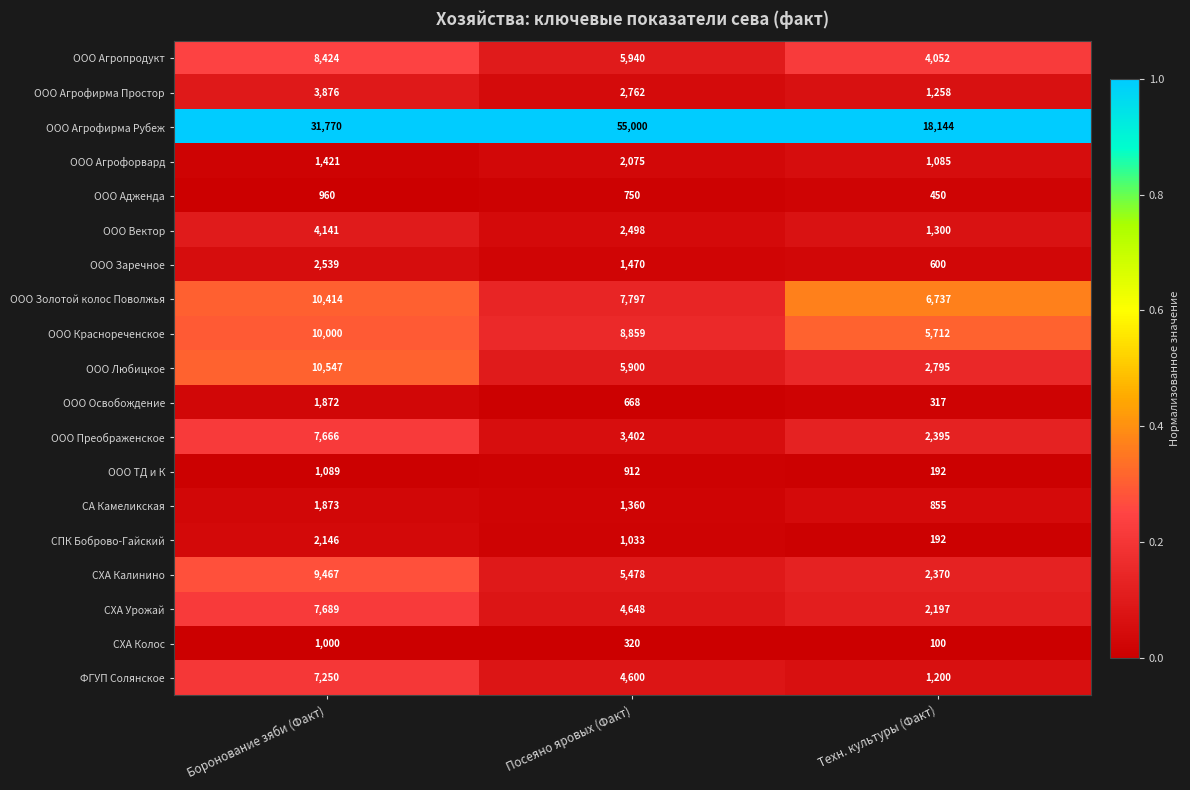

What is the difference between the second highest and minimum values in the СПК Боброво-Гайский series?

841